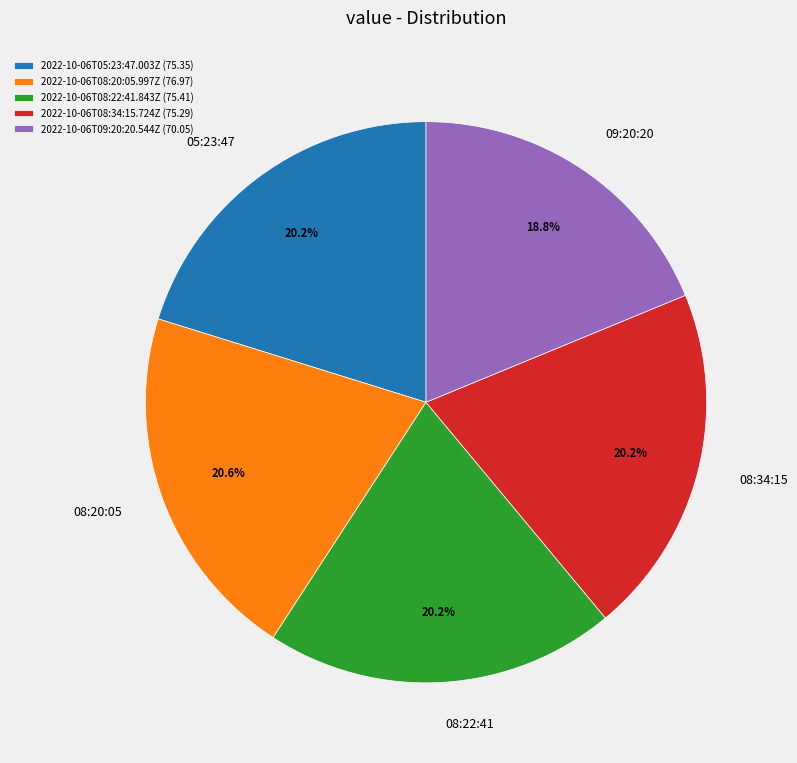

What is the ratio of the value at 2022-10-06T08:22:41.843Z (75.41) to the value at 2022-10-06T08:34:15.724Z (75.29)?

1.0